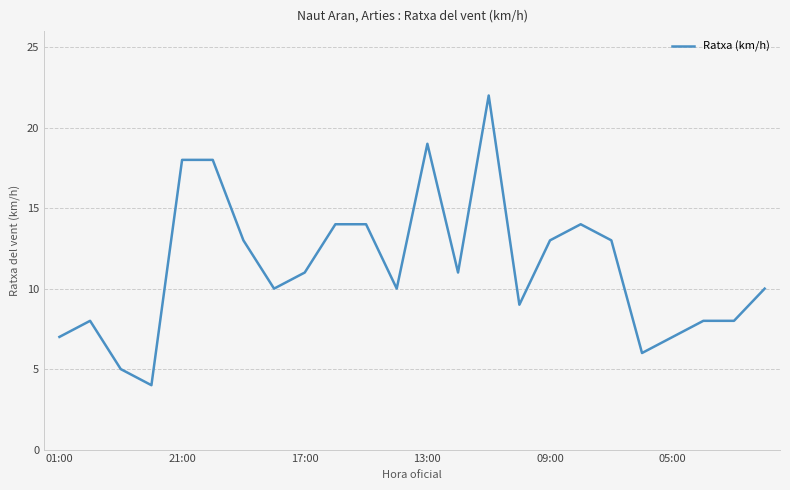

What is the maximum value shown in the chart?

22